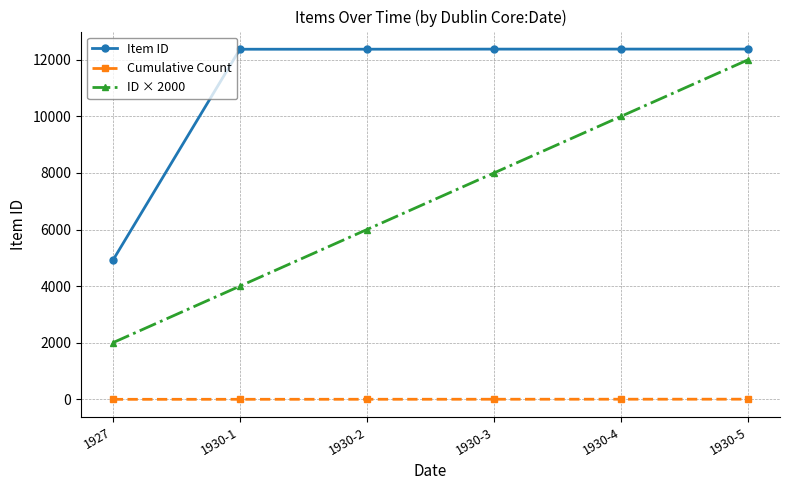

True or false: Item ID and ID × 2000 intersect in this chart.

False